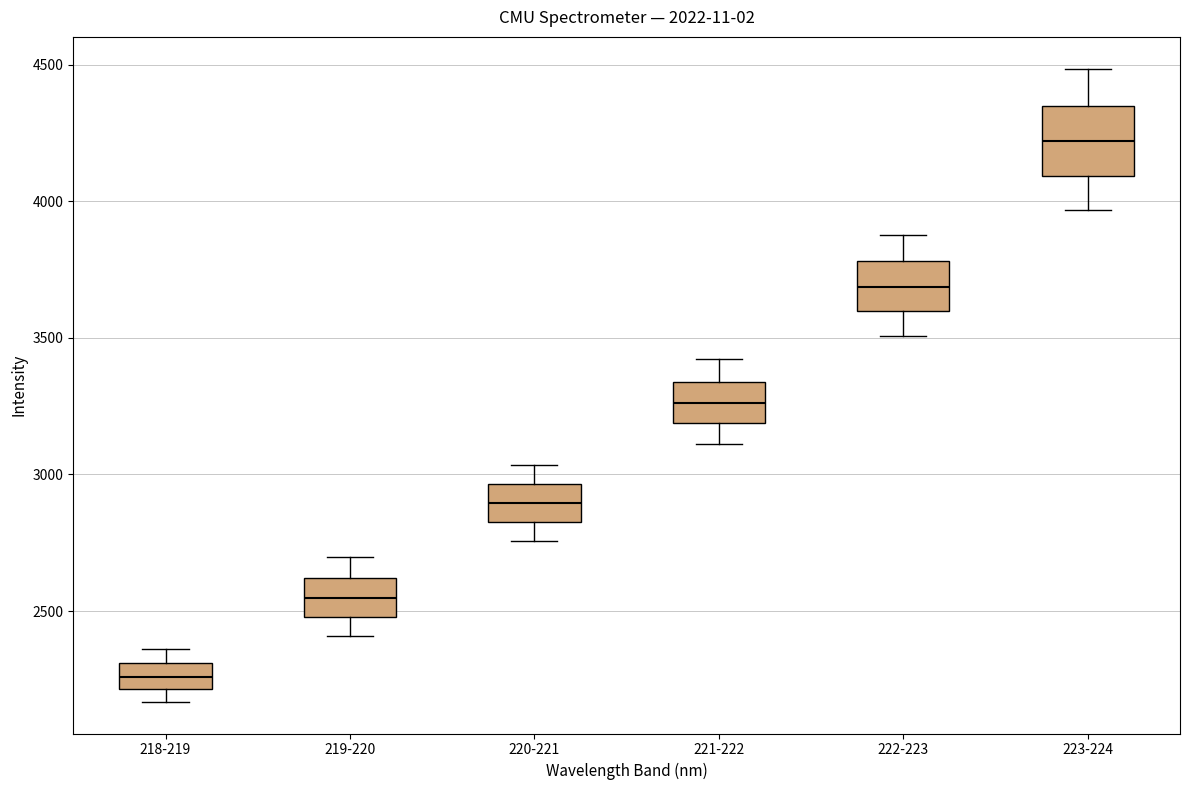

Which box has the lowest median line?

218-219